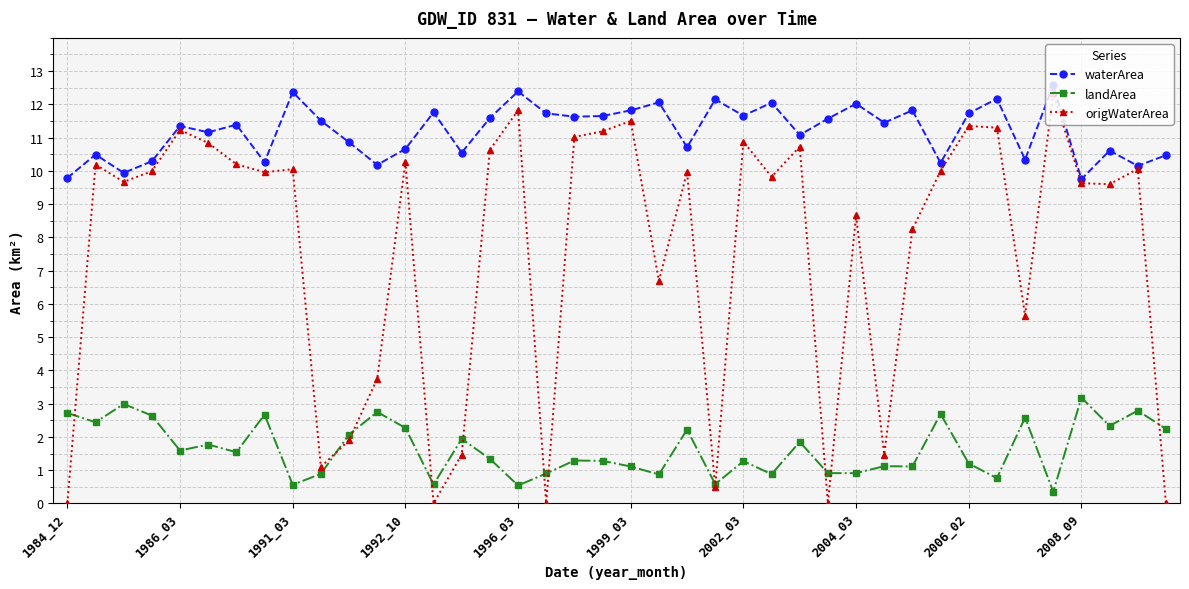

Rank the series by their average value, from highest to lowest.

waterArea, origWaterArea, landArea